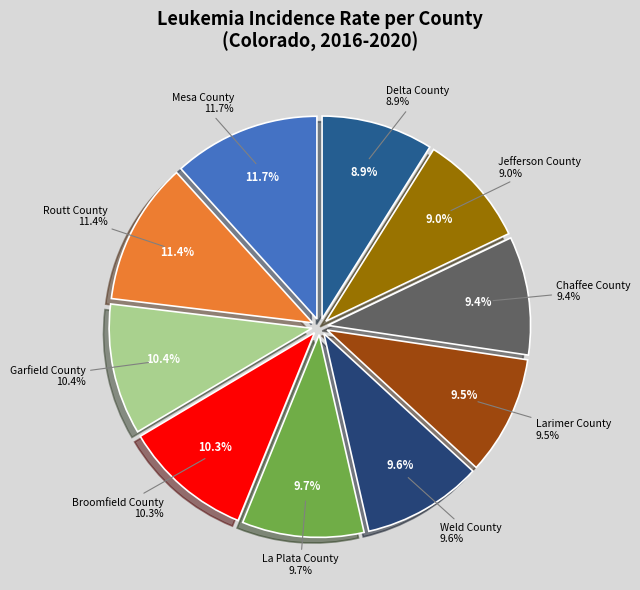

What is the ratio of the value at Jefferson County to the value at Mesa County?

0.8